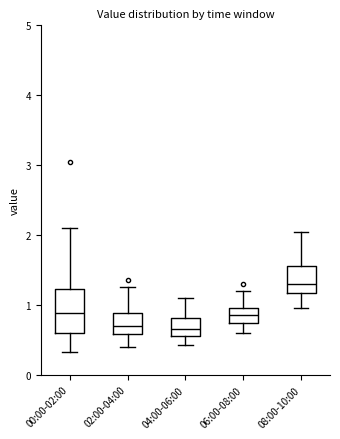

Reading left to right, read every box against the y-axis: the position of its median line, the range the box covers, and the ends of its whiskers. The values are not printed on the chart, so give them approximately, as read against the axis.

00:00-02:00: median 0.9, box 0.6 to 1.2, whiskers 0.3 to 2.1
02:00-04:00: median 0.7, box 0.6 to 0.9, whiskers 0.4 to 1.3
04:00-06:00: median 0.7, box 0.6 to 0.8, whiskers 0.4 to 1.1
06:00-08:00: median 0.9, box 0.7 to 1.0, whiskers 0.6 to 1.2
08:00-10:00: median 1.3, box 1.2 to 1.6, whiskers 1.0 to 2.1